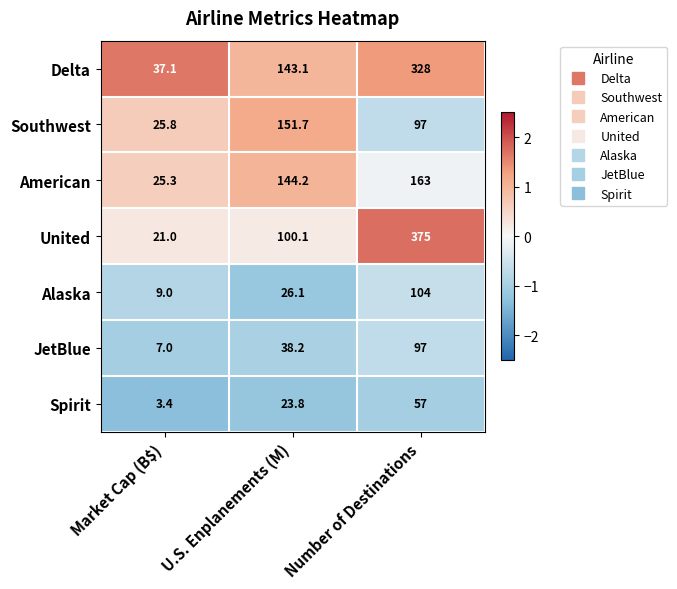

Rank the series by their maximum value, from lowest to highest.

Spirit, JetBlue, Alaska, Southwest, American, Delta, United